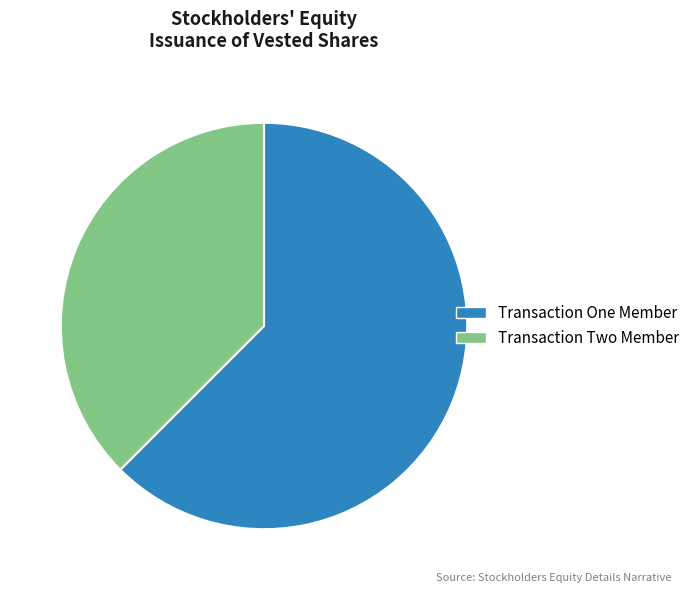

Which category accounts for the majority?

Transaction One Member